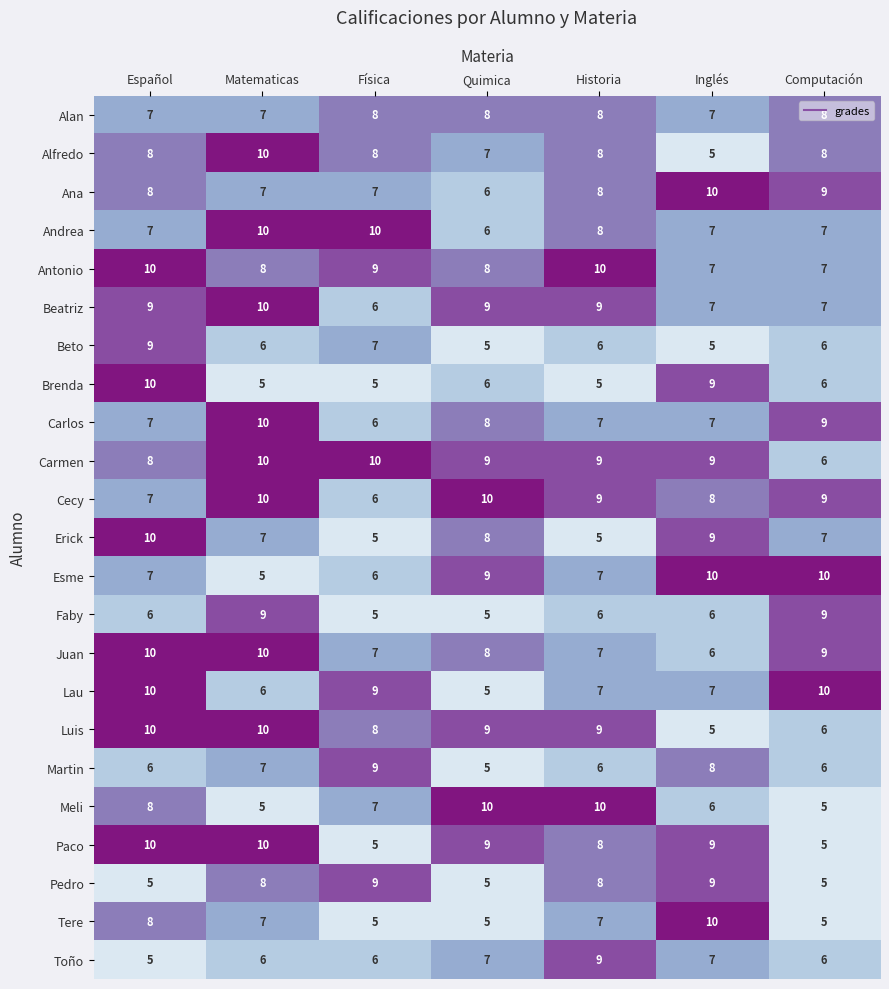

What is the difference between the highest and lowest values at Computación?

5